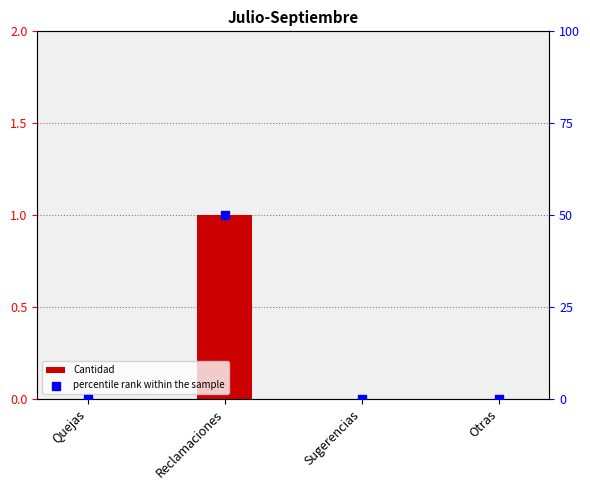

Which series reaches the minimum Y coordinate?

Cantidad